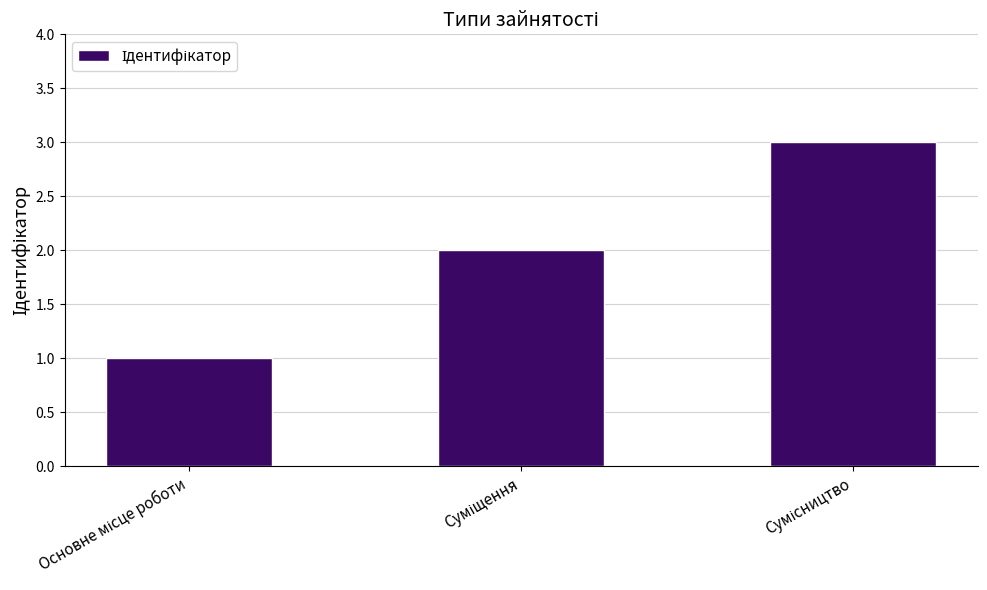

What is the sum of all values?

6